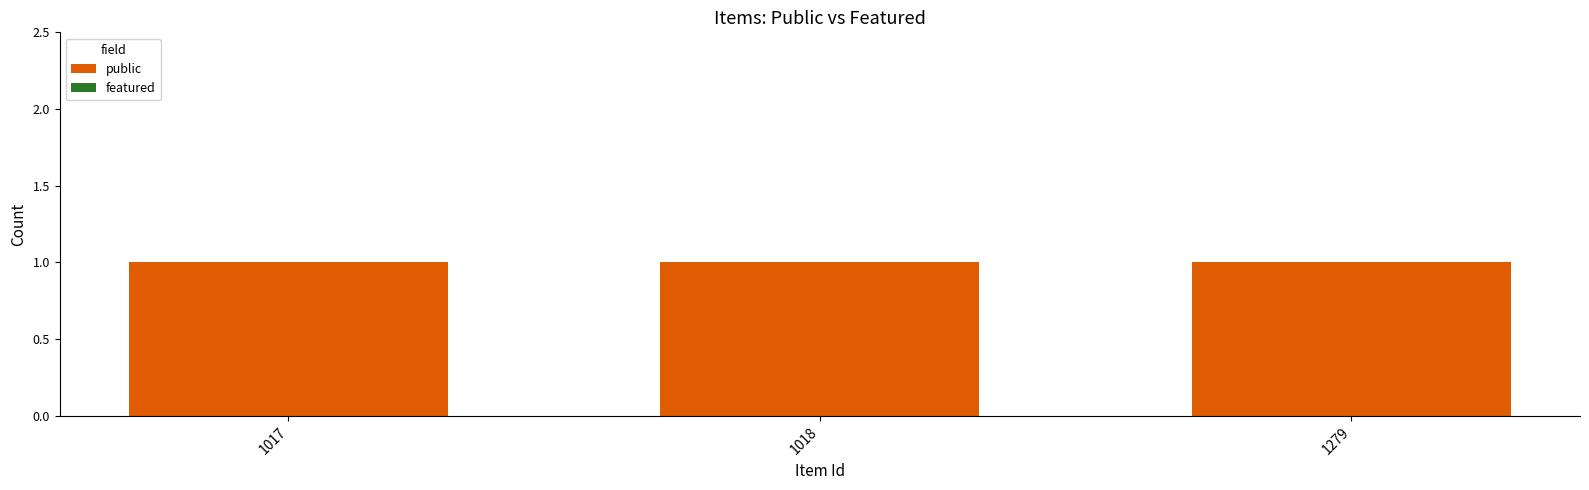

Rank the series at 1279 from highest to lowest value.

public, featured